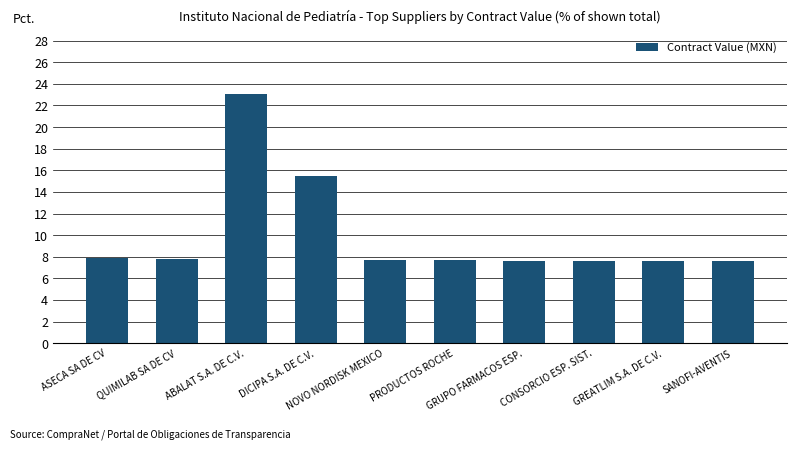

What is the label of the 1st bar from the left?

ASECA SA DE CV